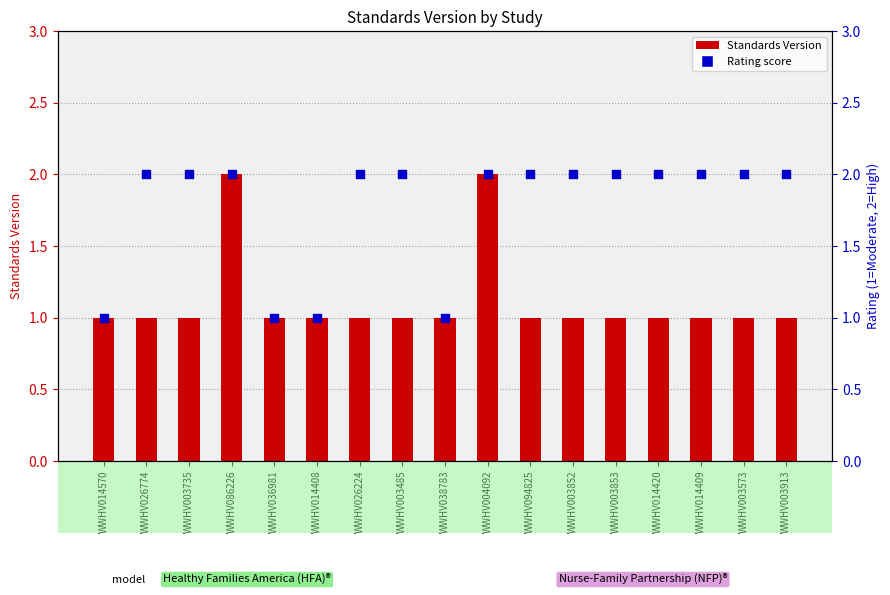

At how many categories does at least one series exceed 1?

13